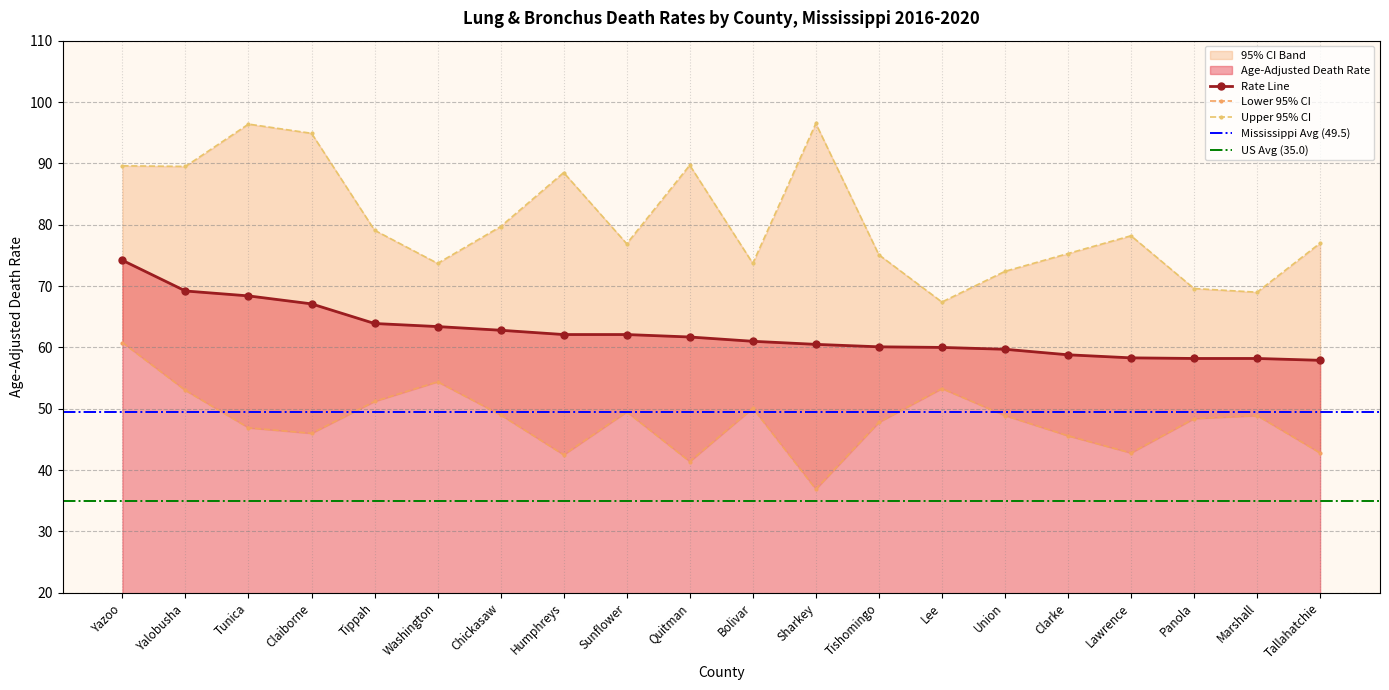

Rank the series by their maximum value, from highest to lowest.

Upper CI, Age-Adjusted Death Rate, Lower CI